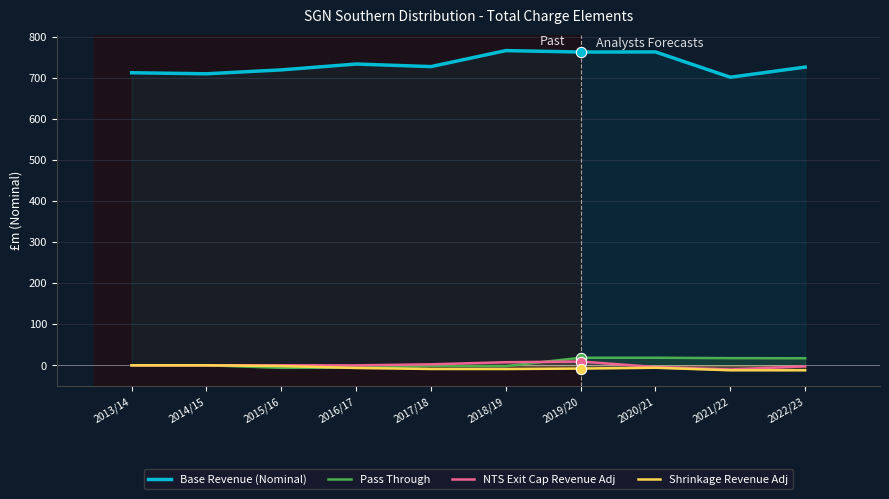

Which series reaches the minimum Y coordinate?

Shrinkage Revenue Adj